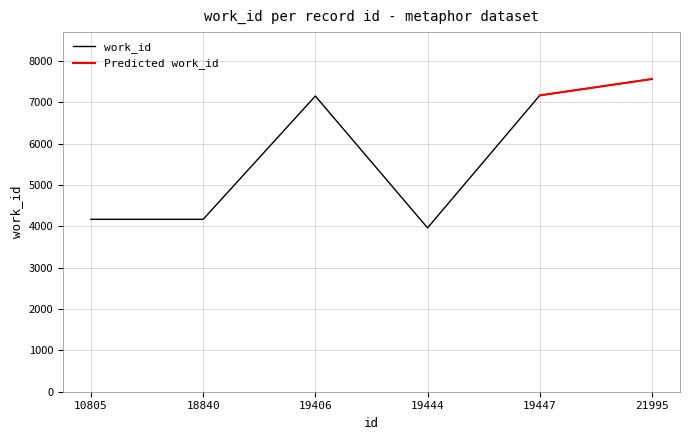

Reading right to left, what are all the values shown in this chart?

7562	7166	3962	7150	4169	4169